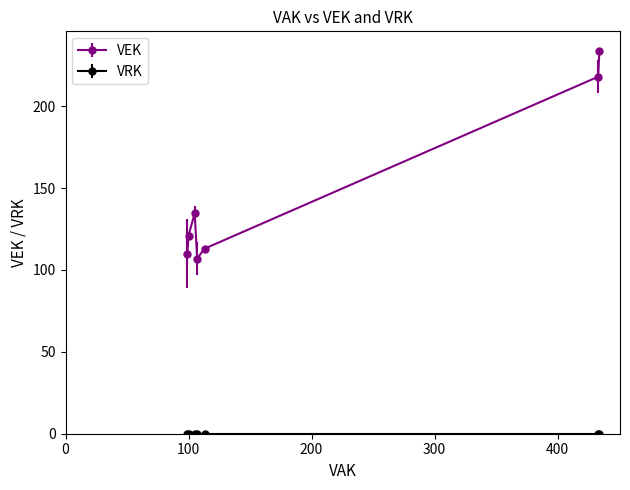

What is the maximum value shown in the chart?

234.0